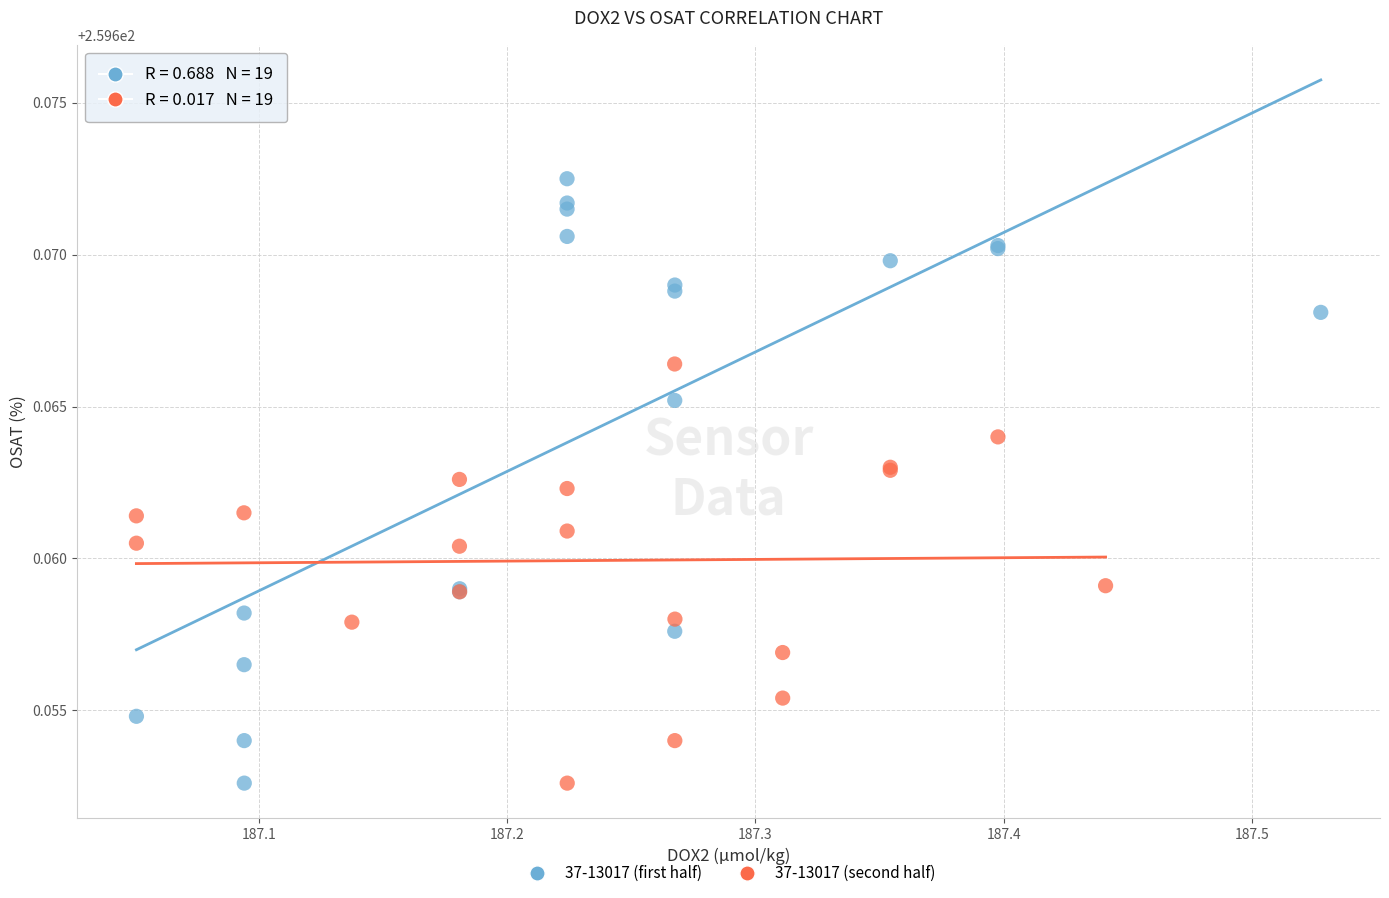

Which series has the largest Y range (max minus min)?

37-13017 (first half)